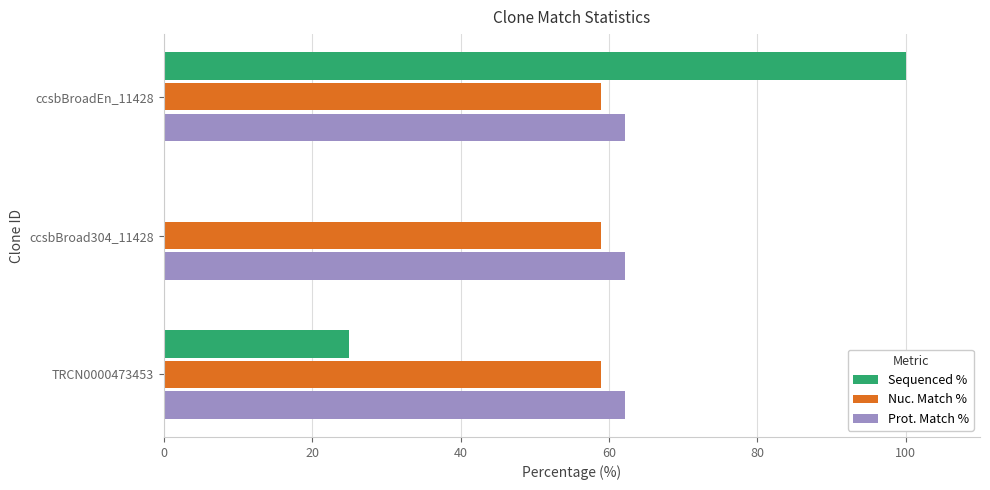

The value of Nuc. Match % at ccsbBroad304_11428 is 58.9. True or false?

True